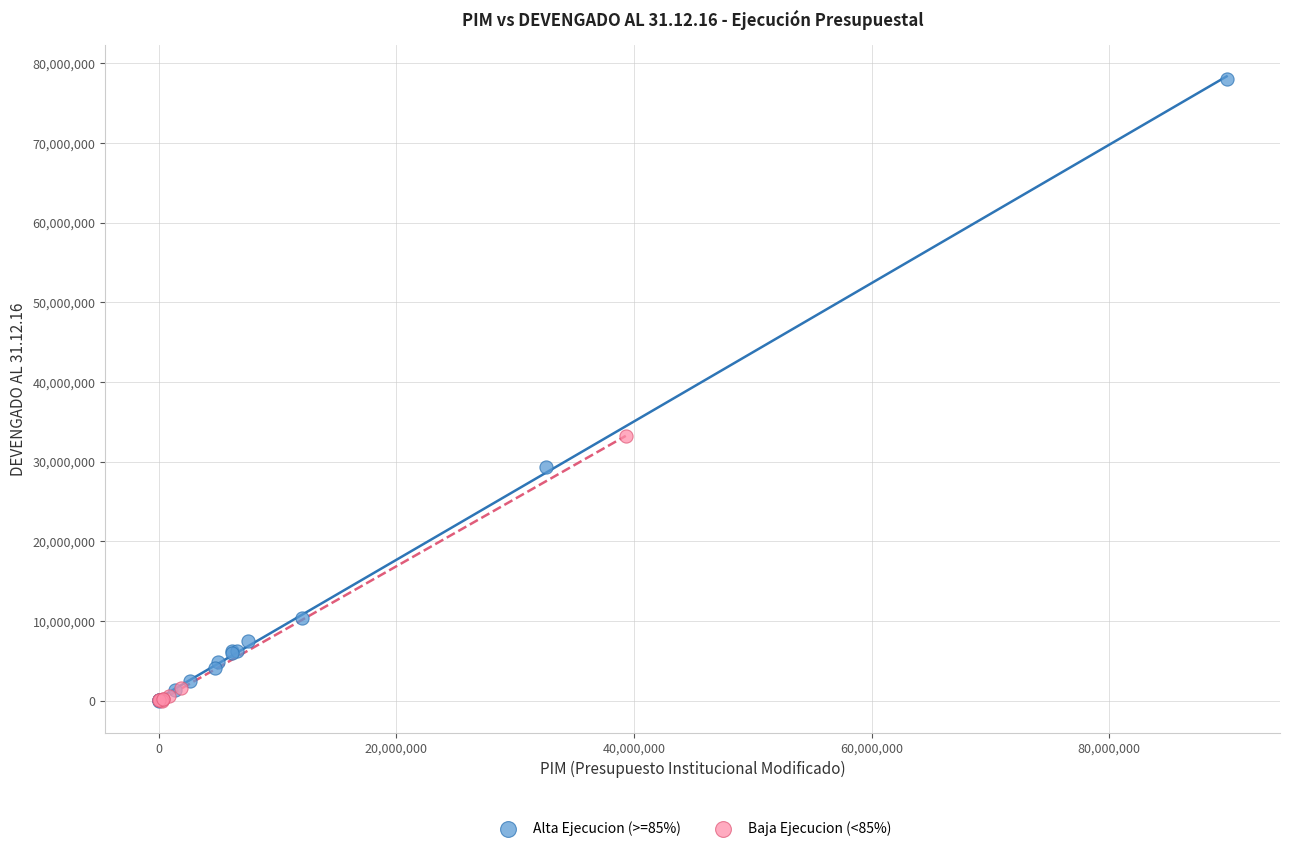

Which series contains the highest Y value?

Alta Ejecucion (>=85%)